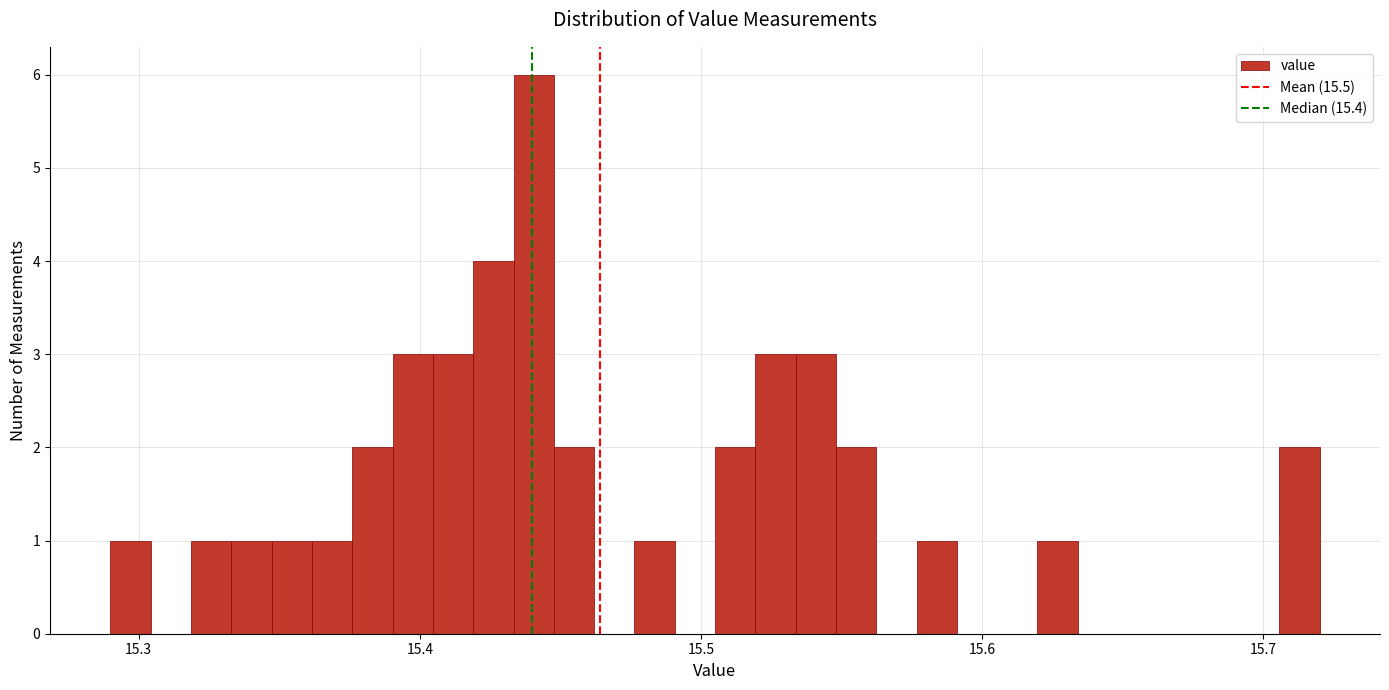

Read against the x-axis, roughly where is the centre of the tallest bar?

15.44